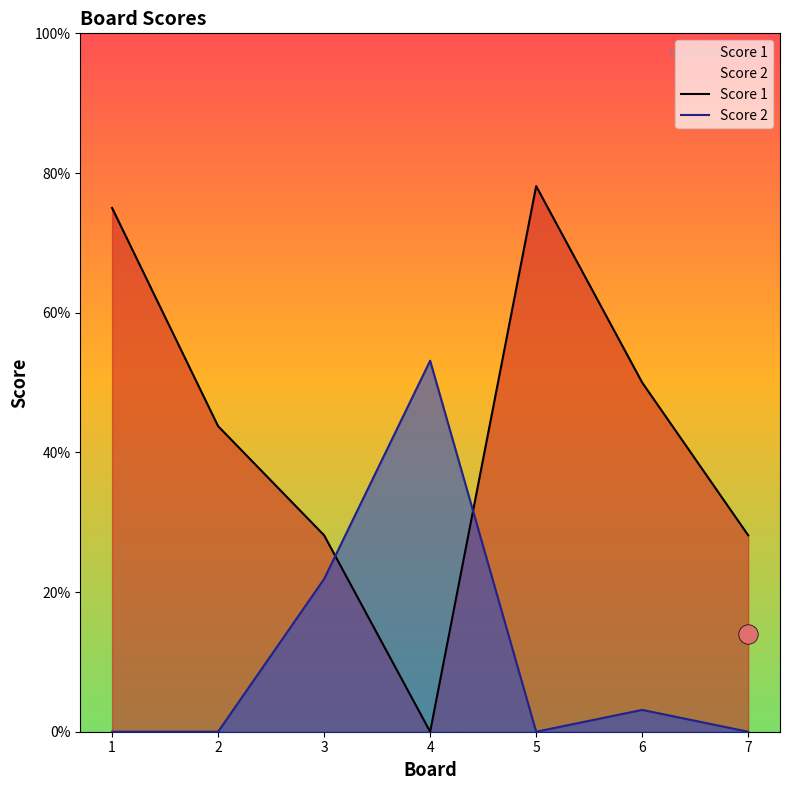

Where does the Score 1 series first go above 14?

1